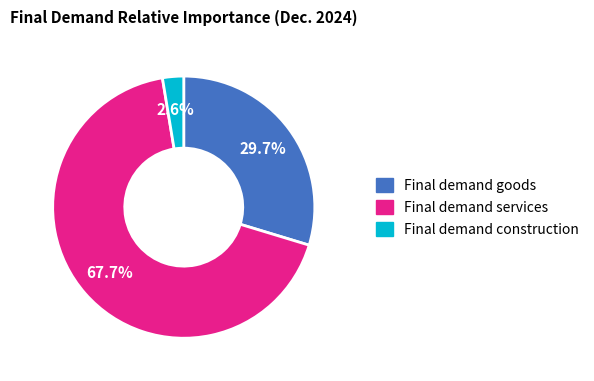

Which slice is the smallest?

Final demand construction